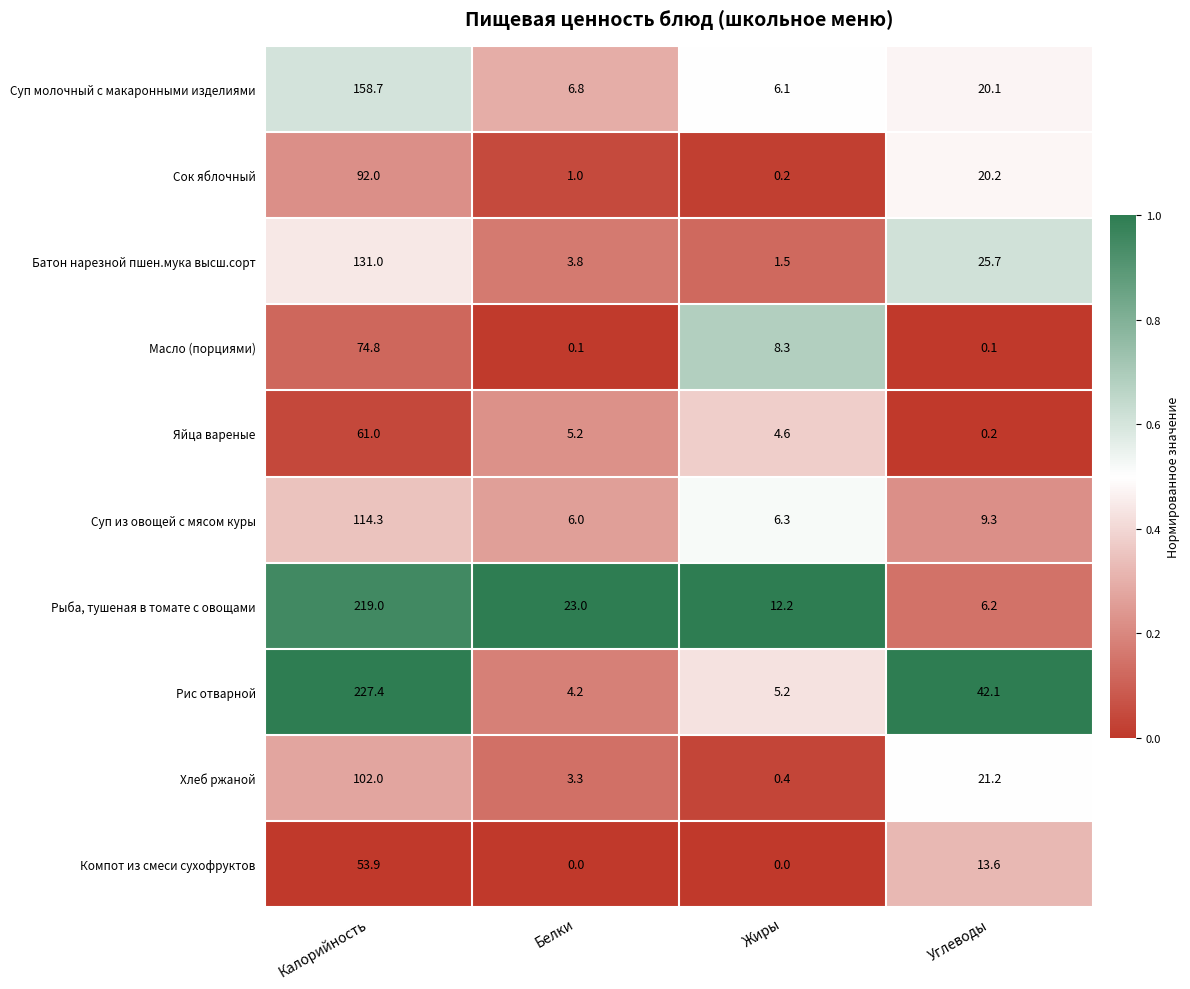

At how many categories does at least one series exceed 0?

4